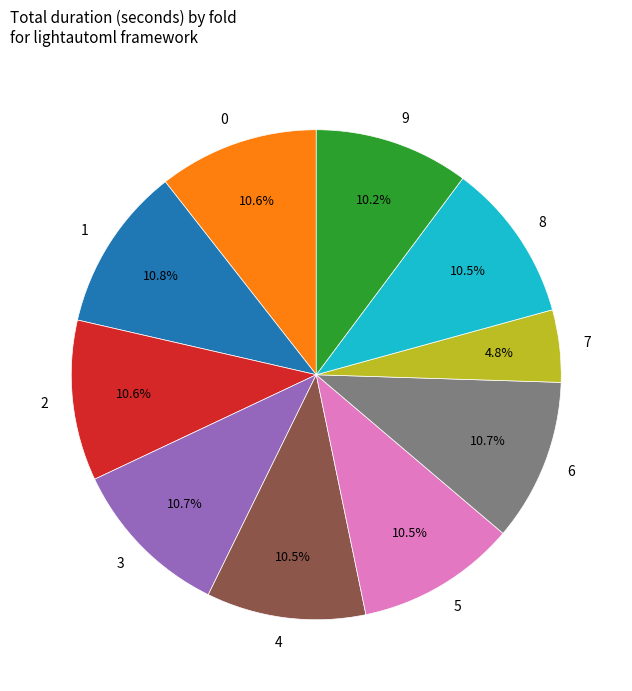

To the nearest percent, what percentage of the pie is 0?

11%